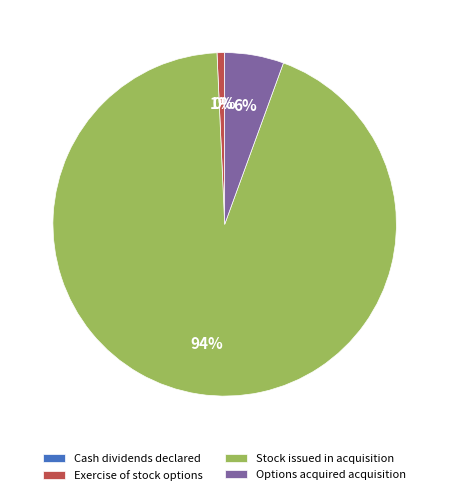

To the nearest percent, what is the average slice percentage?

25%